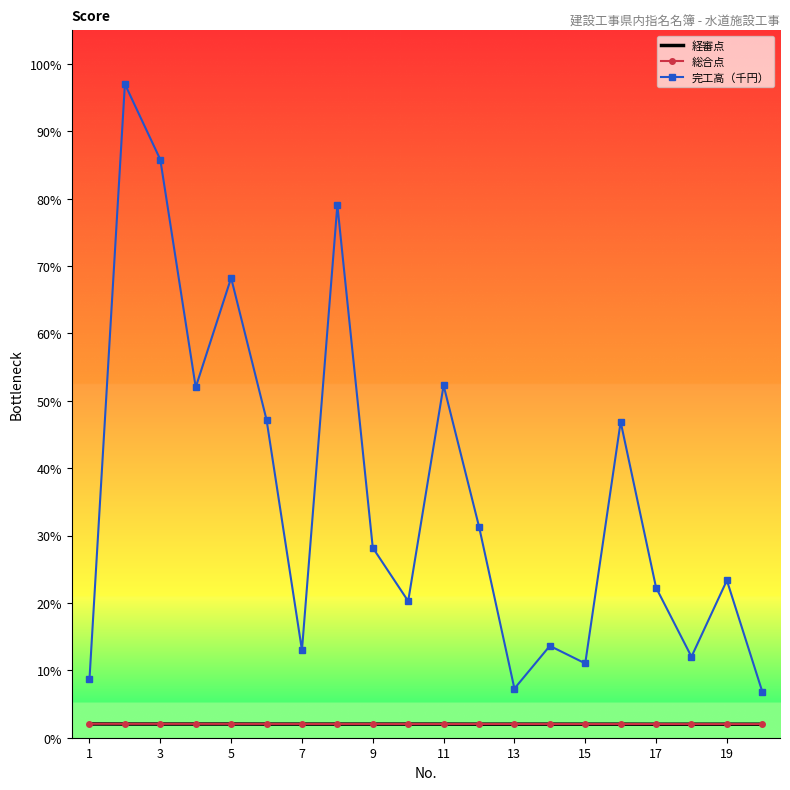

True or false: 完工高（千円） and 経審点 cross at least once.

False